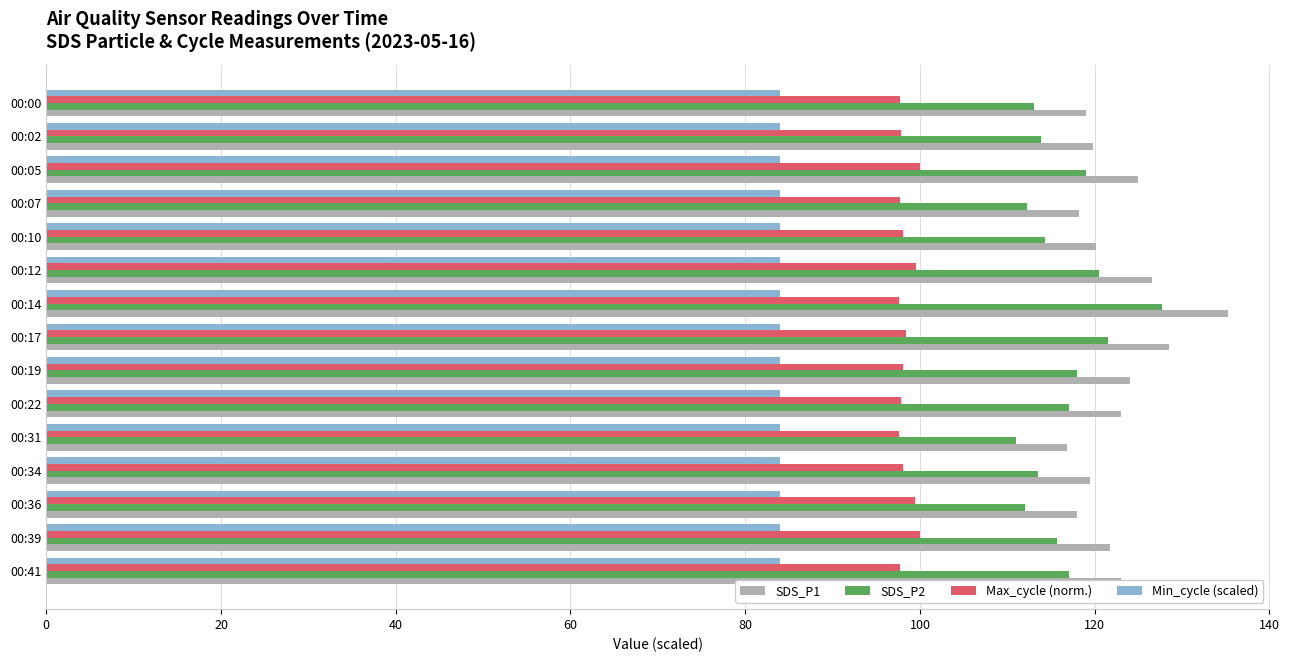

List the series in order of their peak value, lowest first.

Min_cycle (scaled), Max_cycle (norm.), SDS_P2, SDS_P1